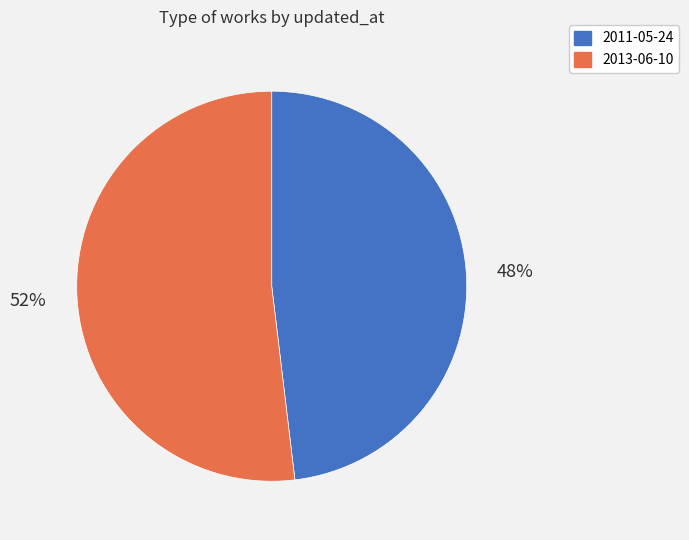

To the nearest percent, what is the average slice percentage?

50%